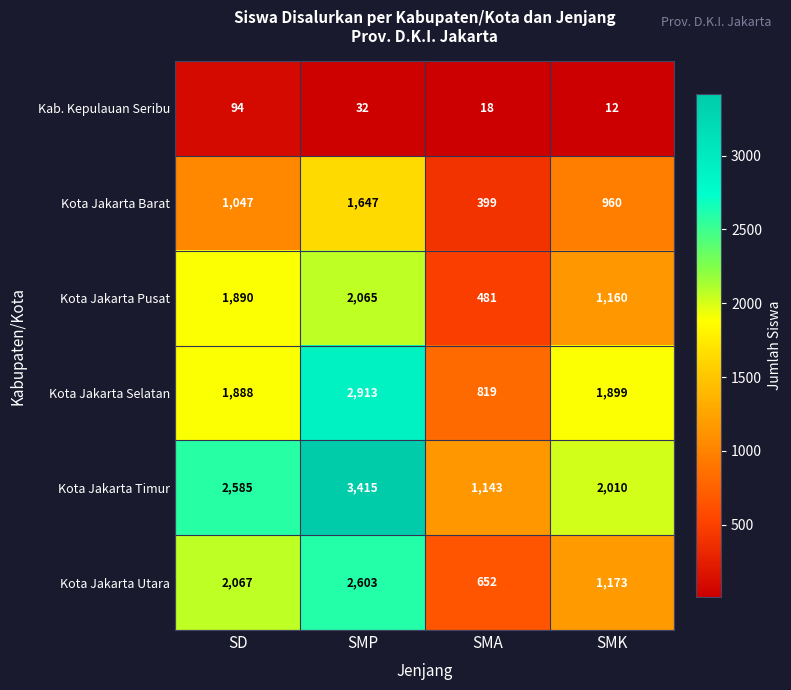

Read the Kota Jakarta Selatan value at SMP.

2913